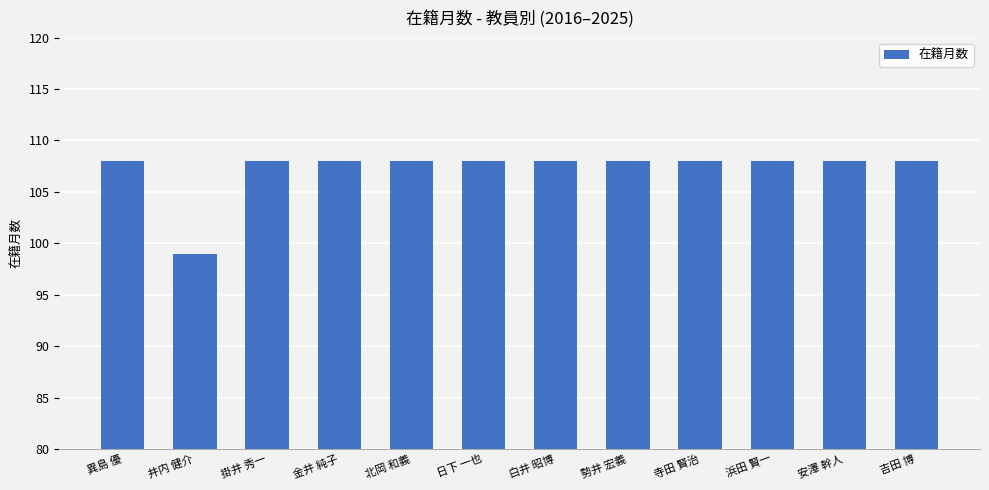

What is the ratio of the value at 日下 一也 to the value at 井内 健介?

1.1